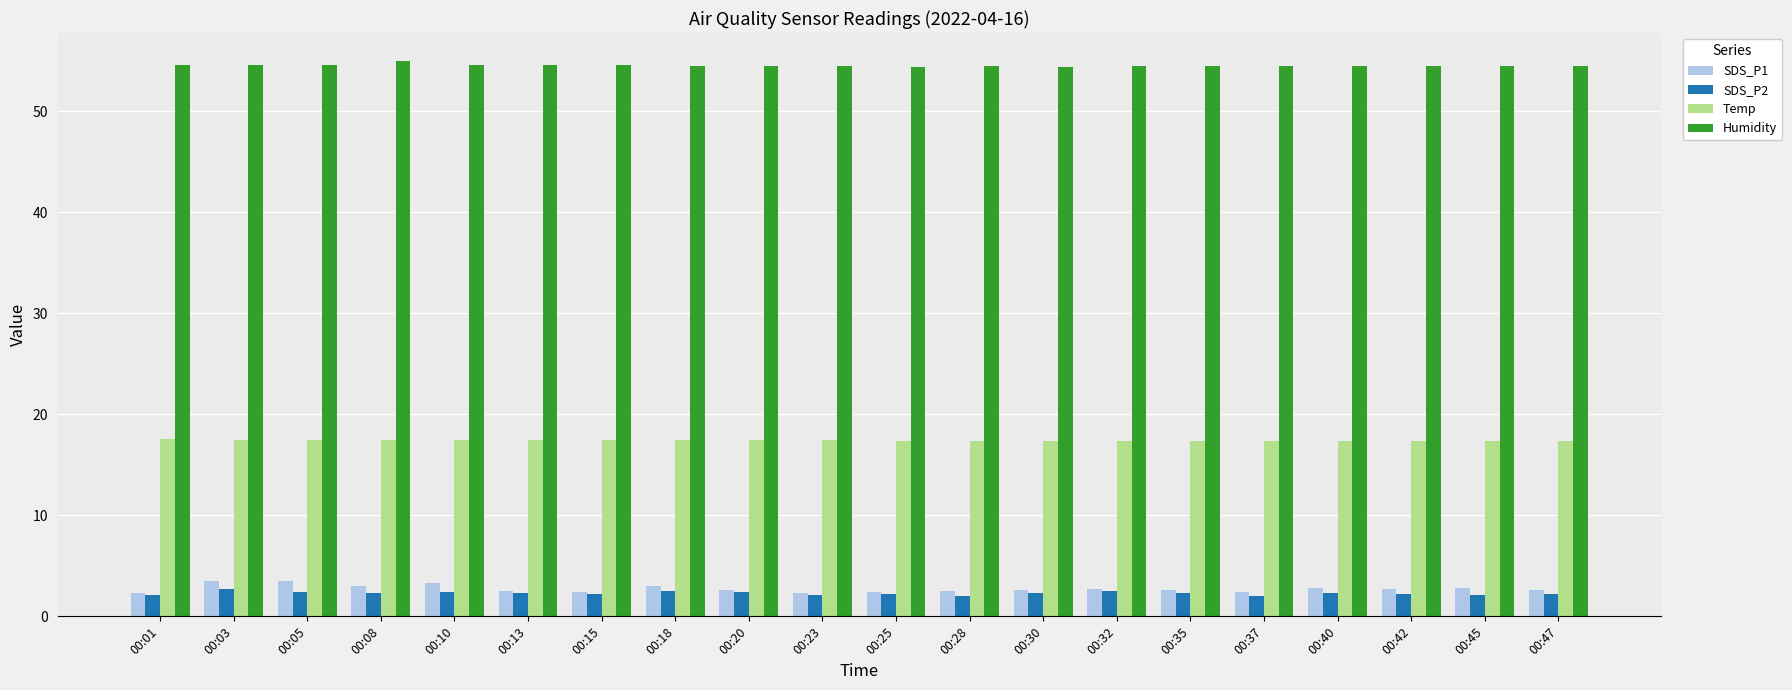

What is the value of the Temp bar at the 20th from the left?

17.4